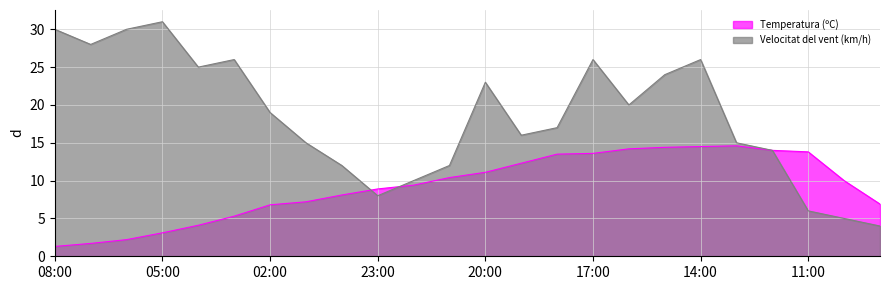

What is the average value of the Velocitat del vent (km/h) series?

18.4